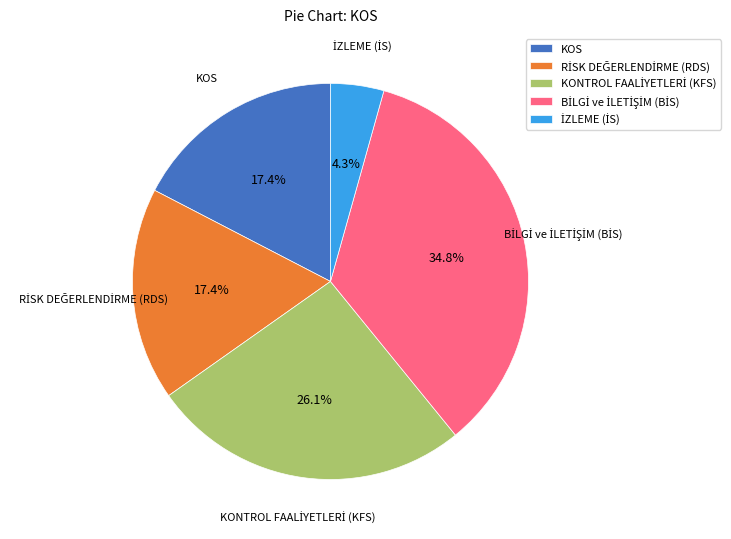

Does any single category account for the majority?

No